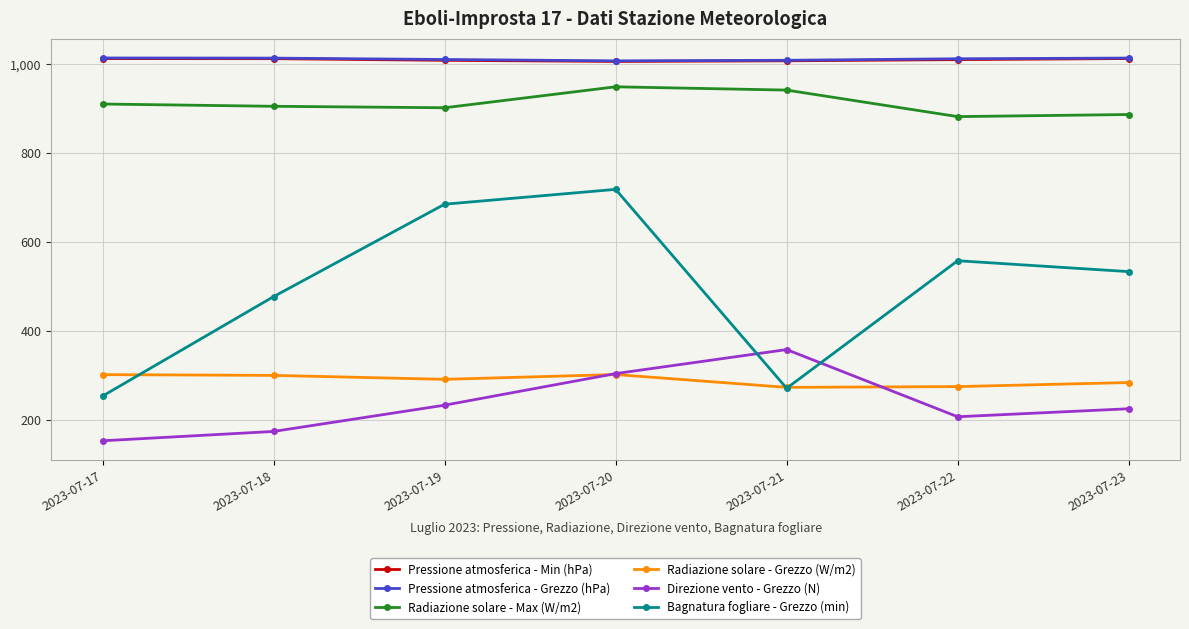

At which category does the chart reach its minimum across all series?

2023-07-17